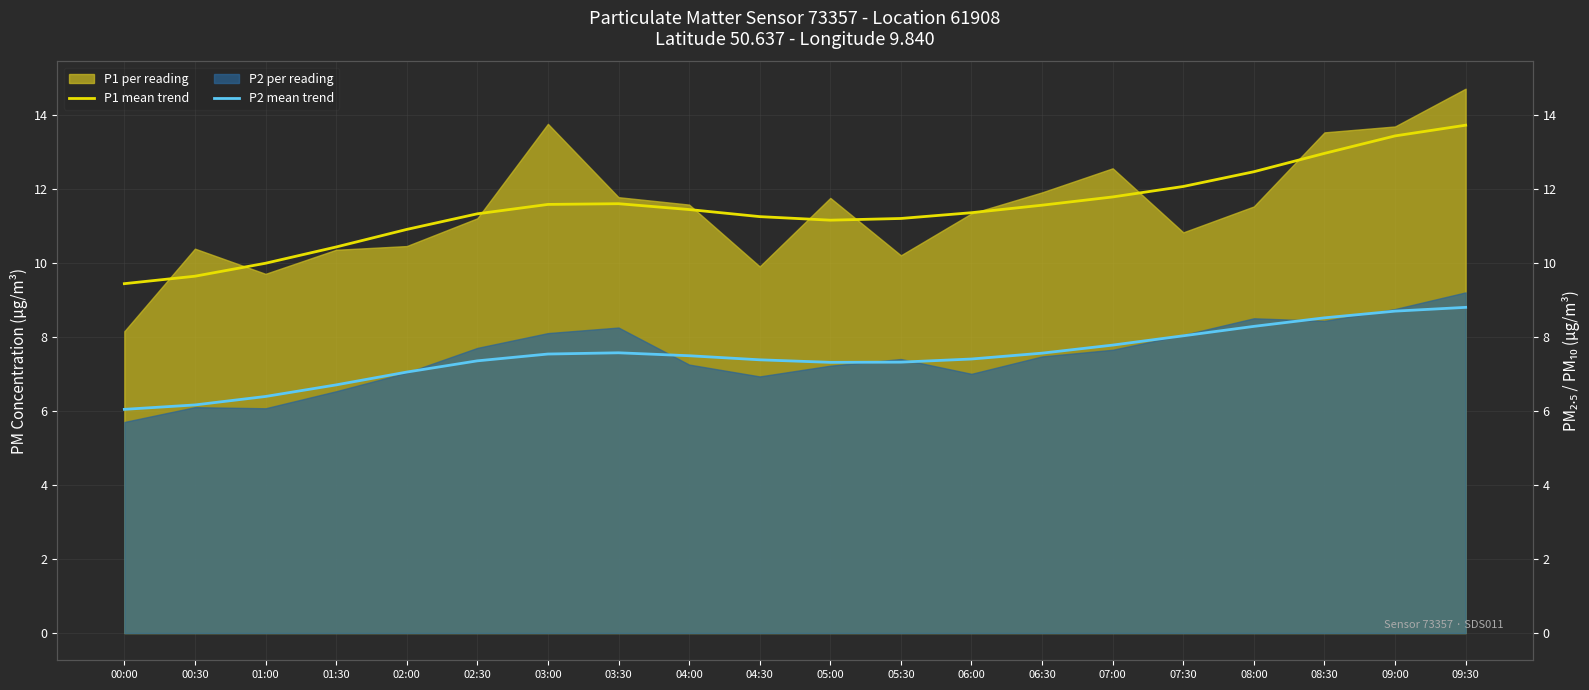

True or false: P1 monthly avg and P2 monthly avg cross at least once.

False